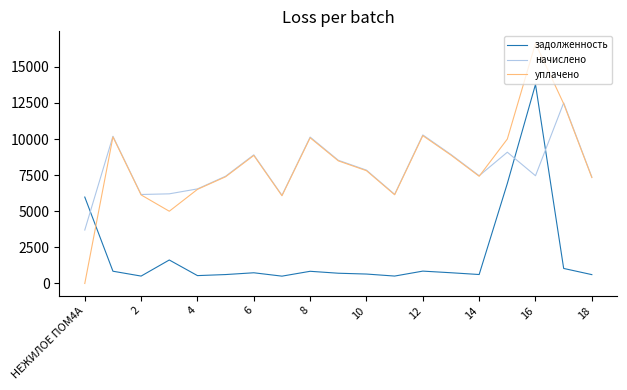

Rank the series by their maximum value, from lowest to highest.

начислено, задолженность, уплачено